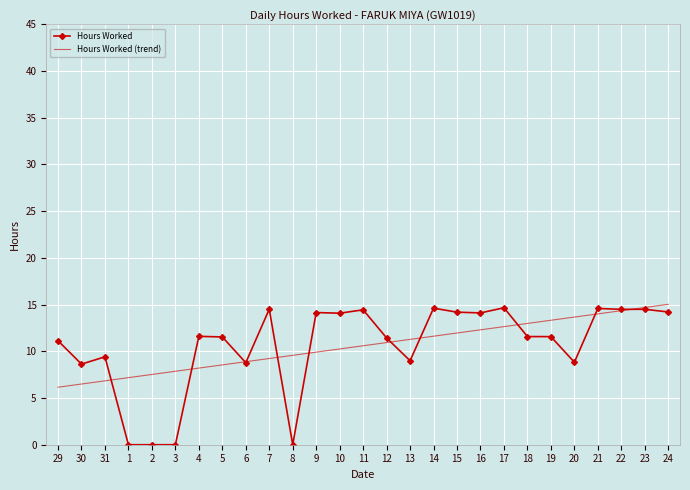

What position from the right is 22?

3